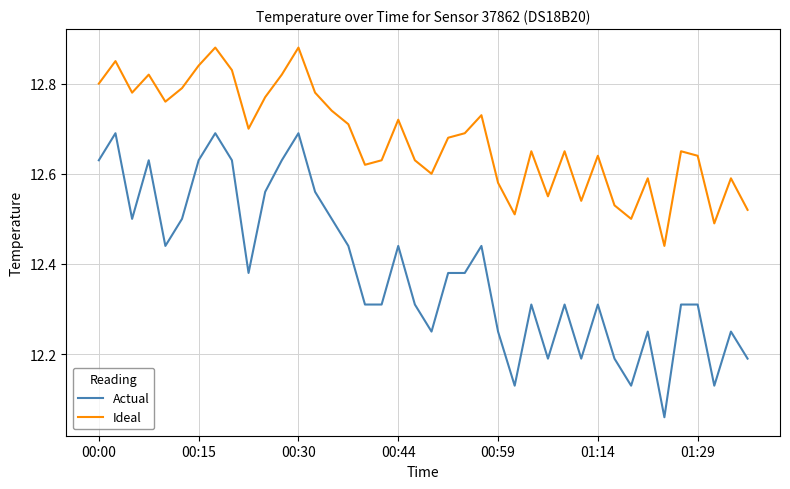

Rank the series by their average value, from lowest to highest.

Actual, Ideal